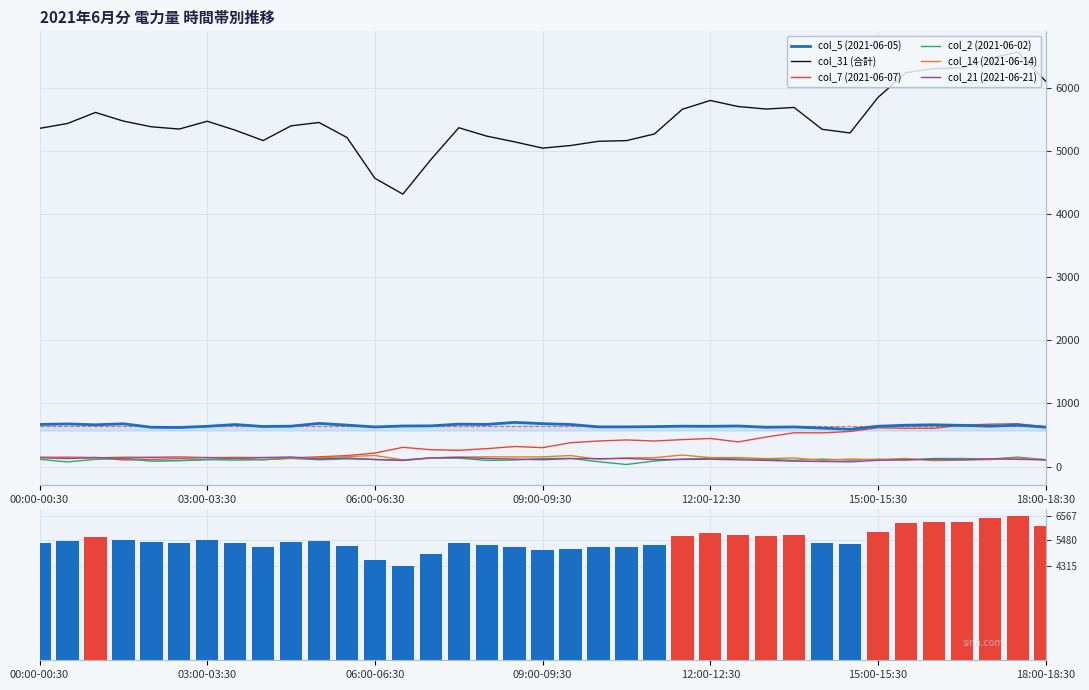

What is the total value across all series at 28?

6783